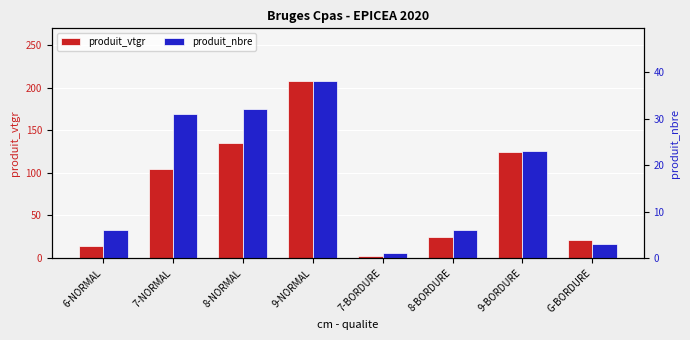

What position from the left is 7-BORDURE?

5